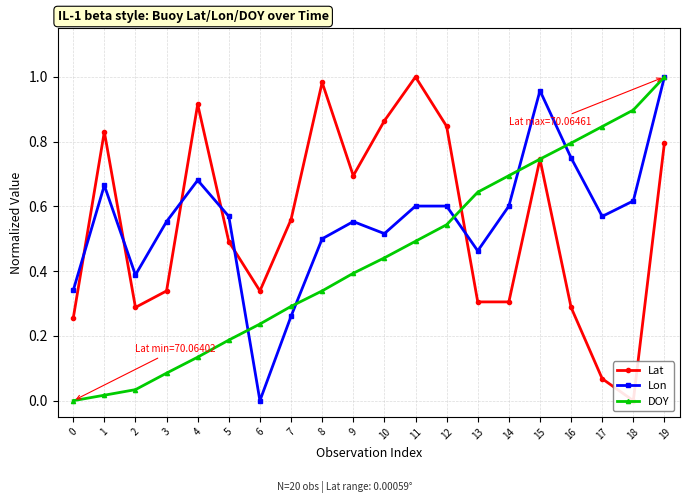

What is the sum of the Lon values at 6 and 8?

0.5